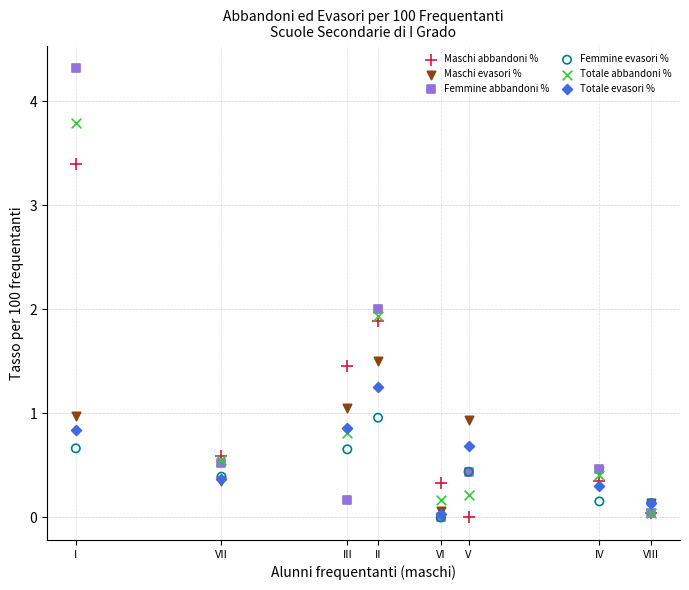

What are all the series names shown in the legend?

Maschi abbandoni %, Maschi evasori %, Femmine abbandoni %, Femmine evasori %, Totale abbandoni %, Totale evasori %